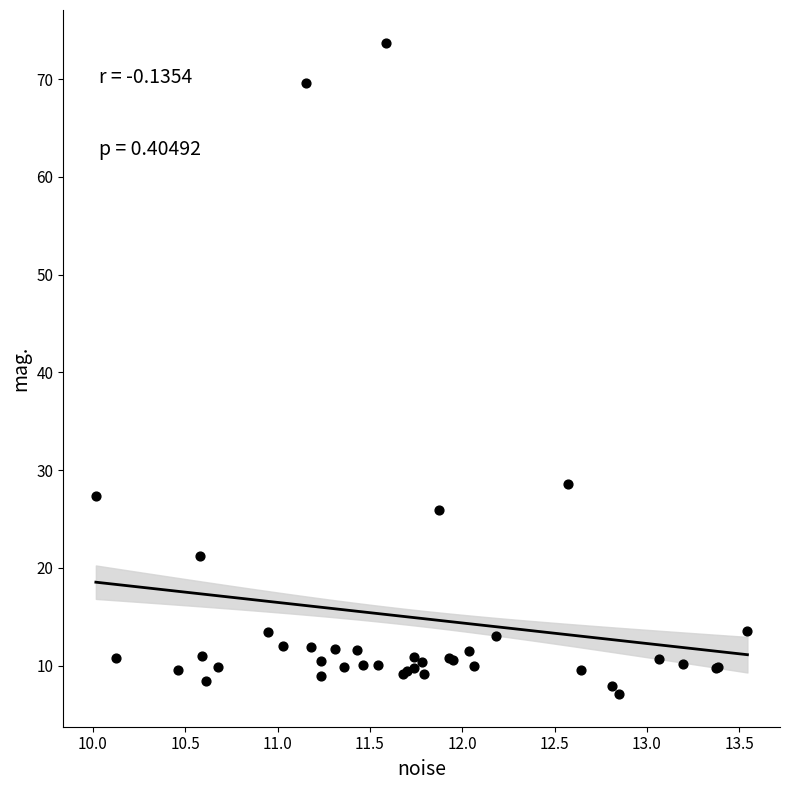

What Y value in the scatter plot is closest to 40?

28.6